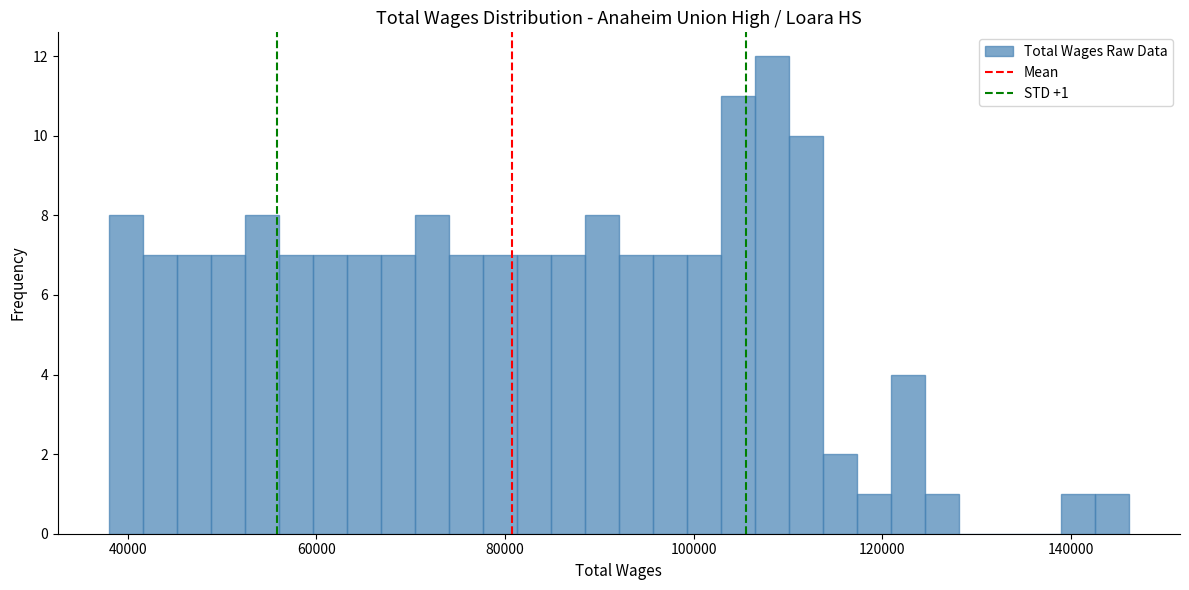

Read against the x-axis, roughly where is the centre of the tallest bar?

108000